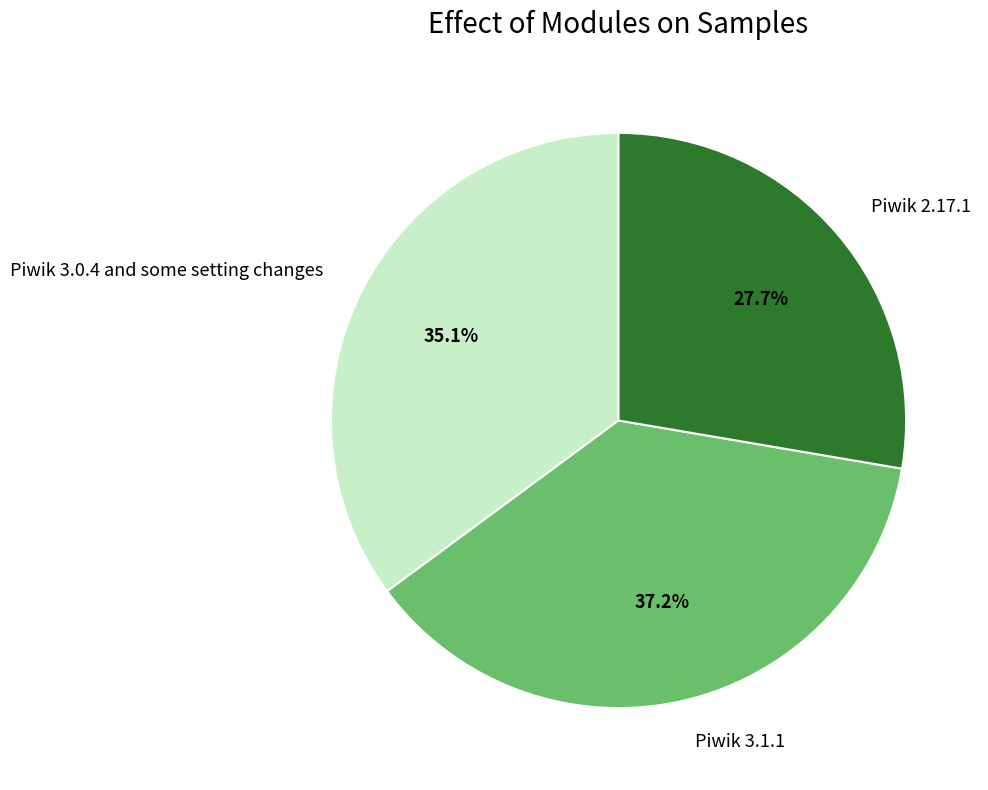

Approximately how many times larger is the value at Piwik 3.1.1 compared to Piwik 2.17.1?

1.3